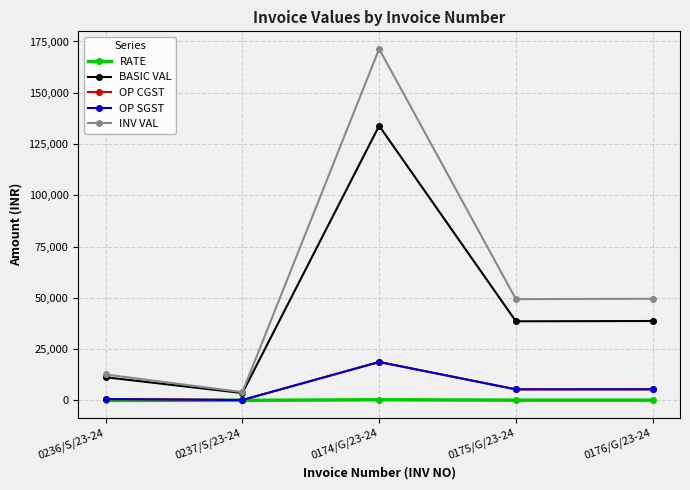

What is the total value across all series at 0175/G/23-24?

98920.0